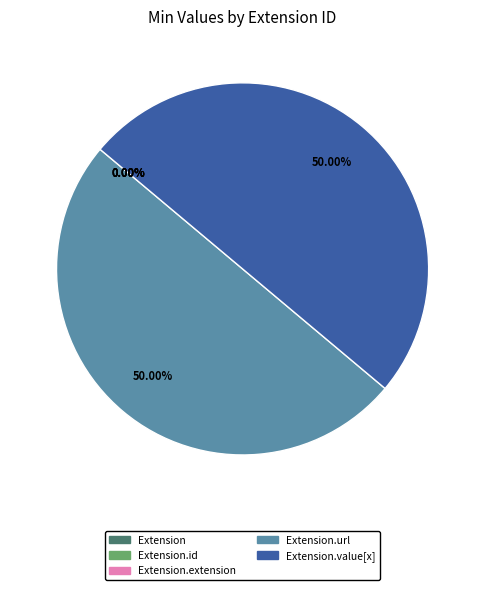

True or false: Extension.value[x] accounts for 40% of the total.

False